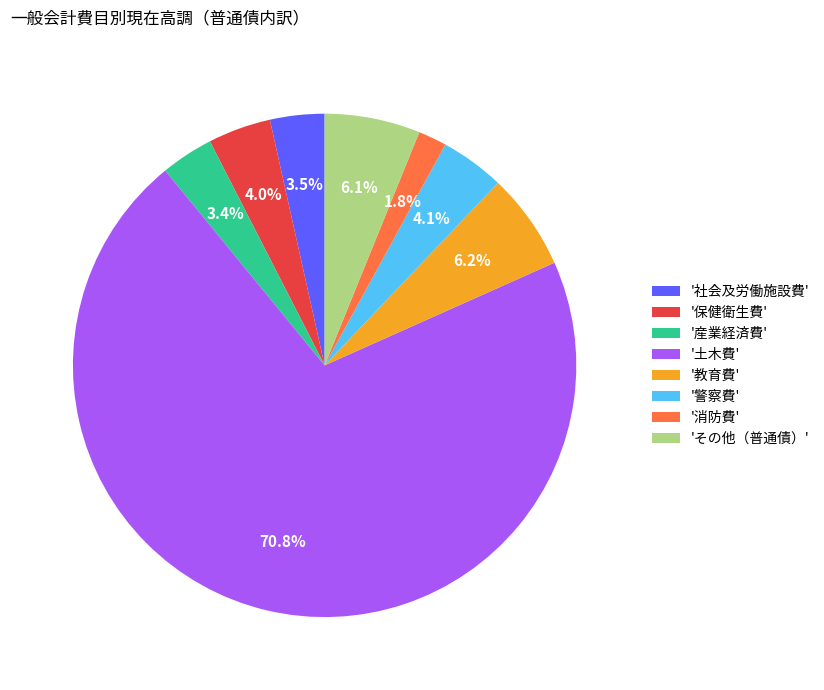

What is the majority slice?

'土木費'